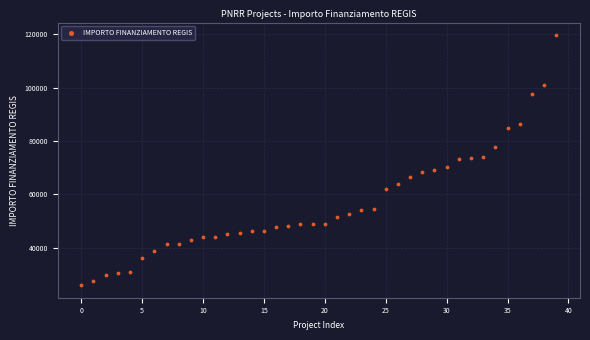

What is the range of Y values (max minus min)?

93941.0